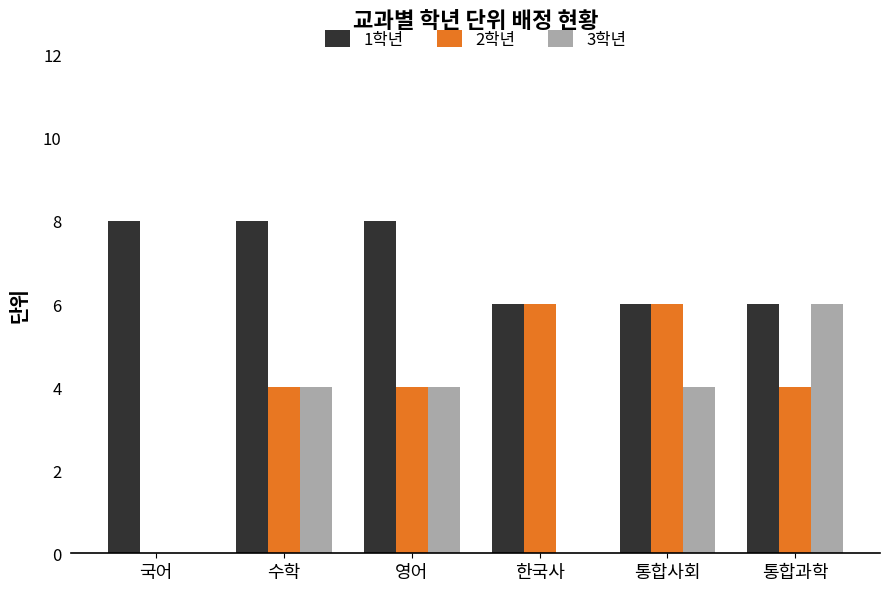

What is the sum of all 2학년 values?

24